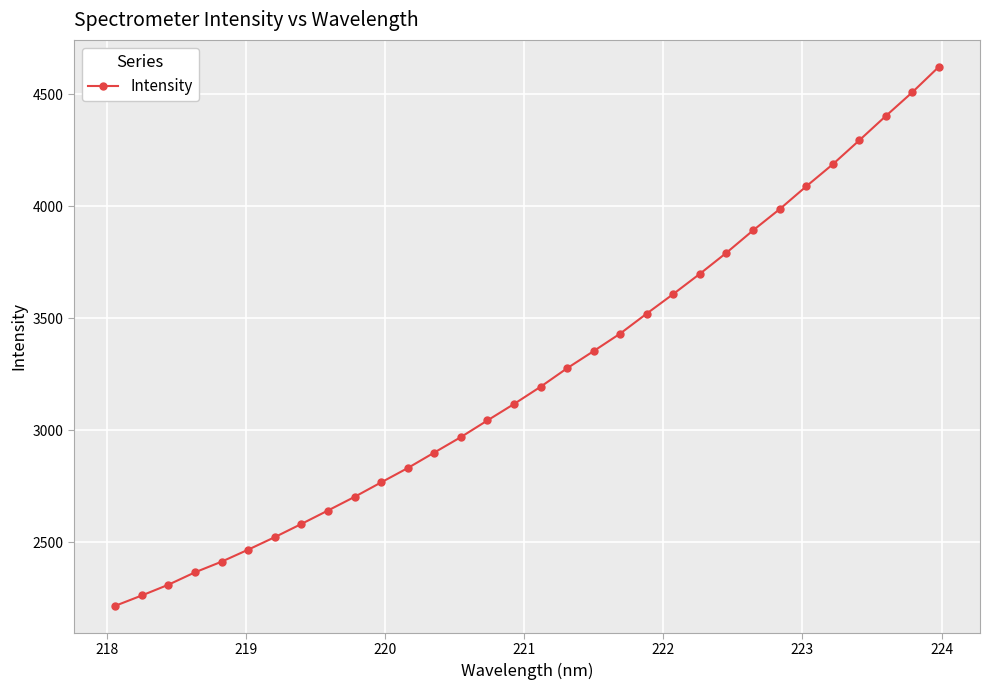

True or false: there are more than 2 points higher than both neighbors.

False